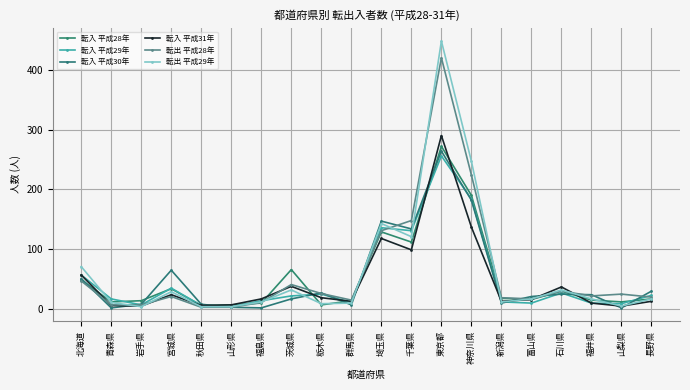

After their last crossing, which series has the higher values: 転入 平成31年 or 転入 平成29年?

転入 平成31年